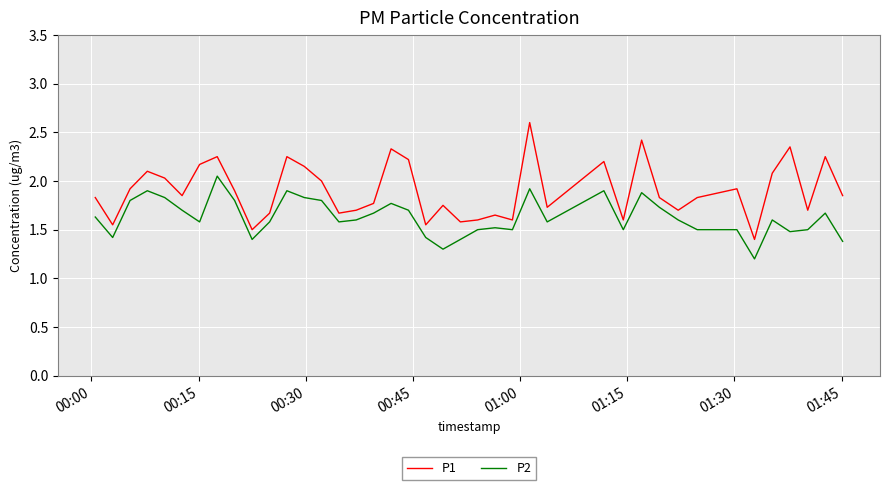

True or false: P2 and P1 cross at least once.

False